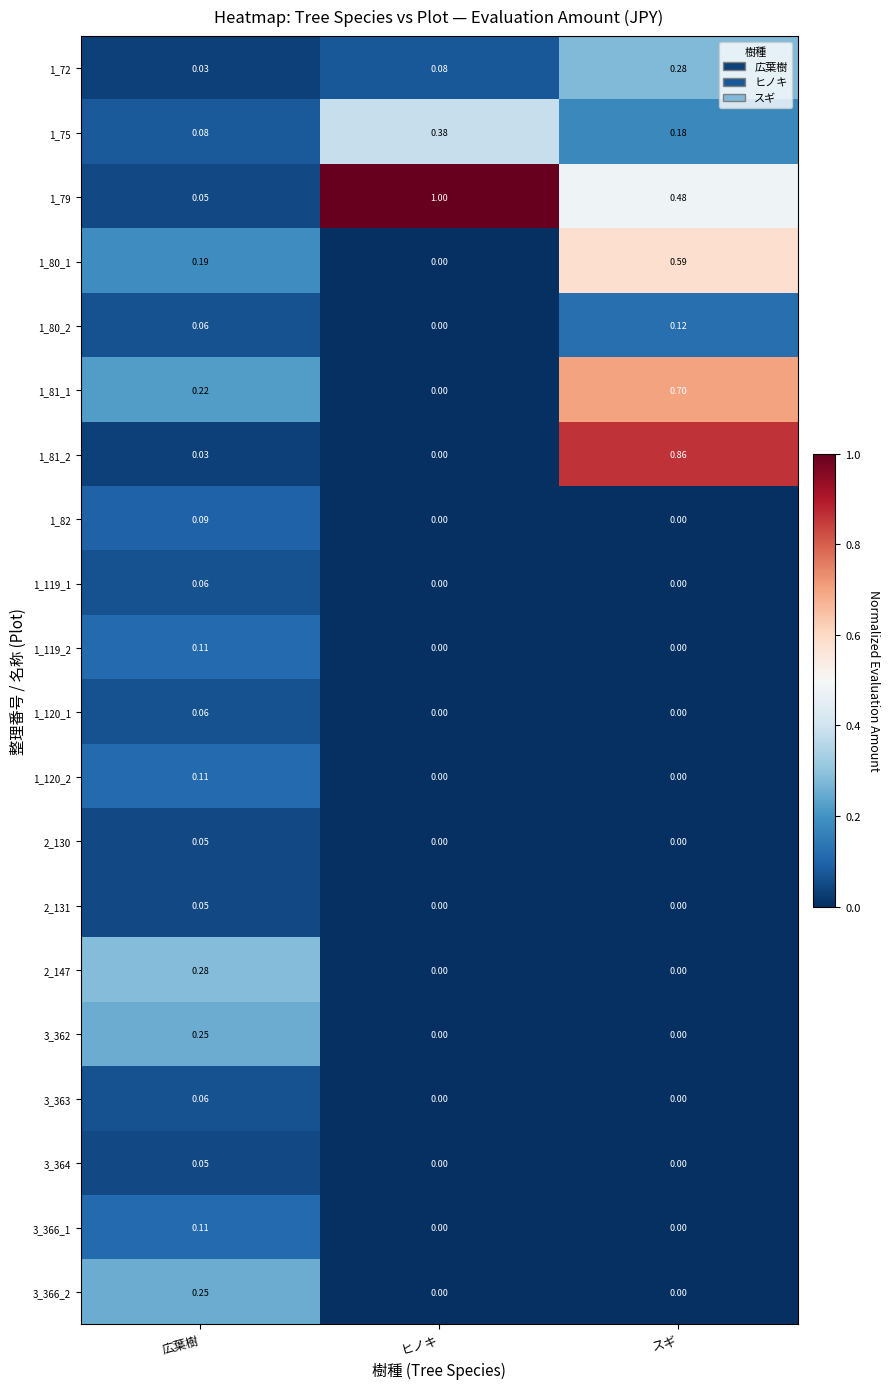

Which series has the widest spread of values?

1_79